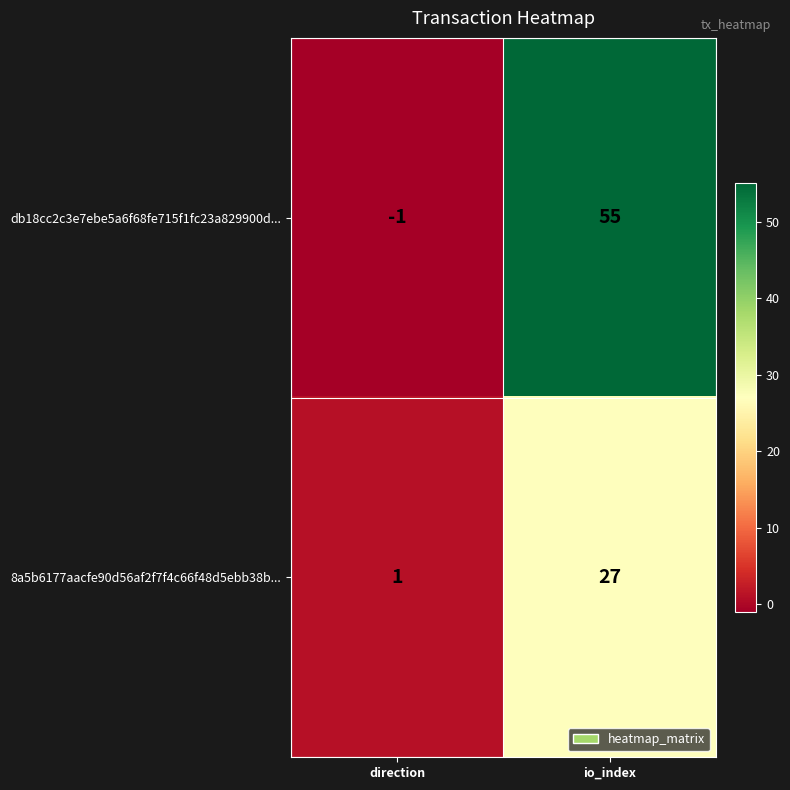

Reading left to right, what are all the values shown in this chart?

db18cc2c3e7ebe5a6f68fe715f1fc23a829900d...: -1	55
8a5b6177aacfe90d56af2f7f4c66f48d5ebb38b...: 1	27